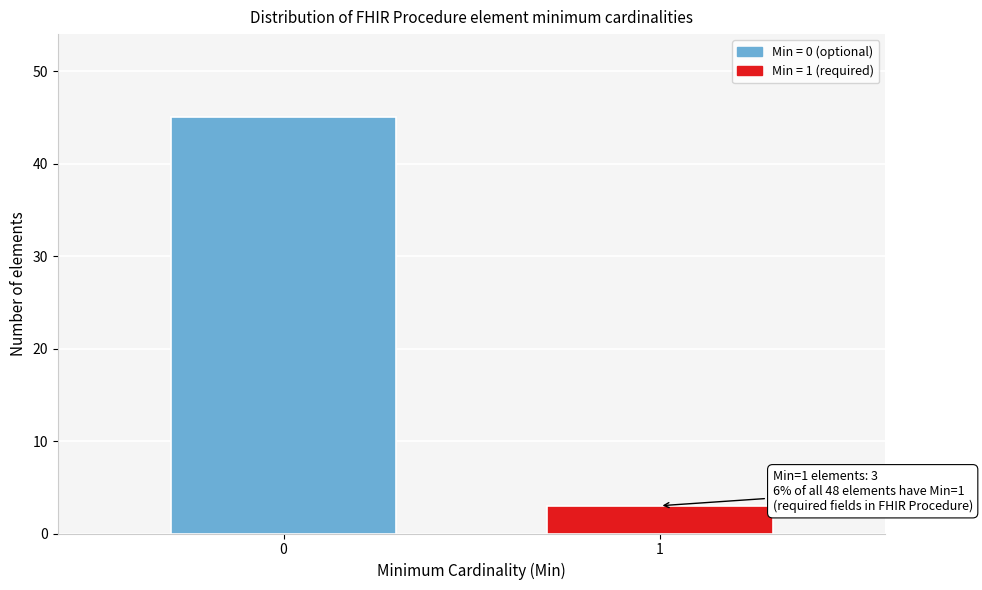

Reading left to right, extract all data points from this chart.

0=45	1=3